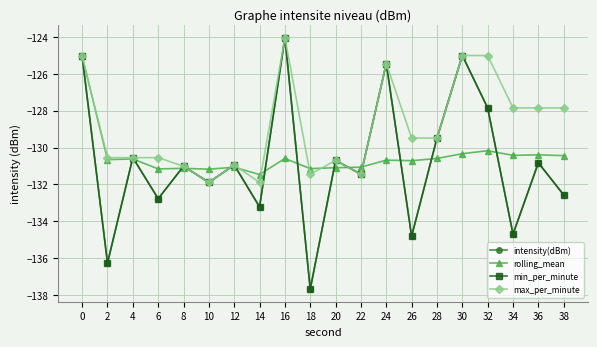

True or false: min_per_minute and intensity(dBm) cross at least once.

False